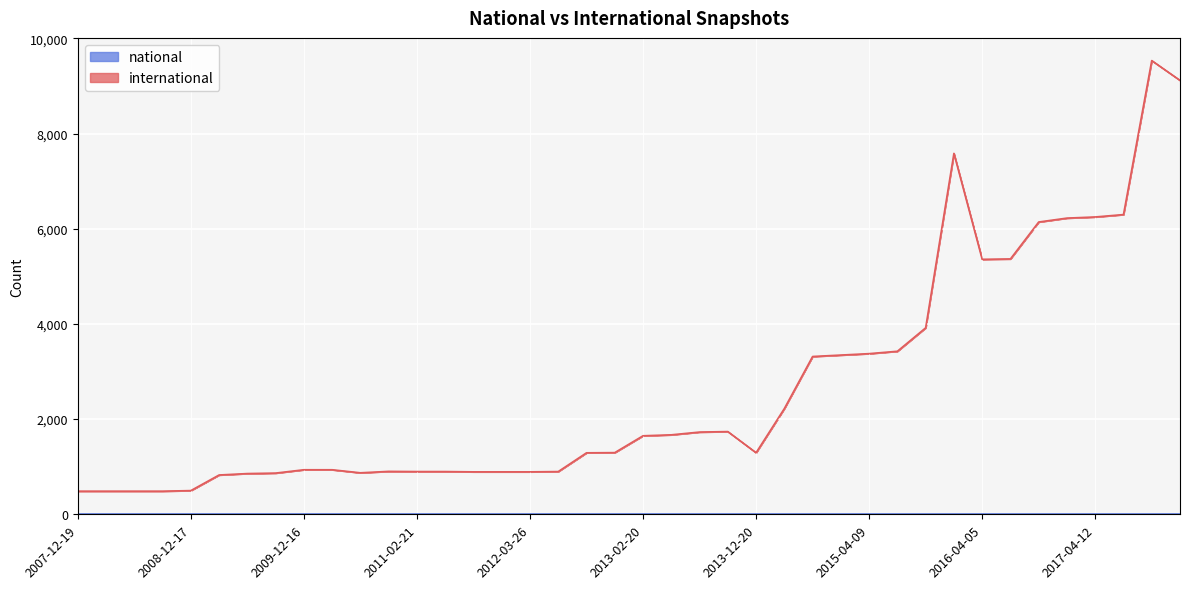

Reading left to right, what are all the values shown in this chart?

2007-12-19=486	2008-04-01=486	2008-06-27=486	2008-10-10=486	2008-12-17=498	2009-04-06=826	2009-06-17=856	2009-09-25=866	2009-12-16=936	2010-04-01=936	2010-07-26=872	2010-11-17=902	2011-02-21=898	2011-06-10=898	2011-09-05=892	2012-01-18=892	2012-03-26=892	2012-07-13=898	2012-10-31=1292	2012-12-11=1296	2013-02-20=1650	2013-05-21=1670	2013-07-09=1728	2013-09-10=1738	2013-12-20=1294	2014-03-28=2222	2014-09-08=3316	2015-01-19=3346	2015-04-09=3376	2015-07-03=3426	2015-10-01=3918	2016-01-04=7584	2016-04-05=5358	2016-07-04=5366	2016-10-07=6142	2016-12-27=6224	2017-04-12=6248	2017-07-24=6298	2017-10-12=9534	2017-12-22=9118